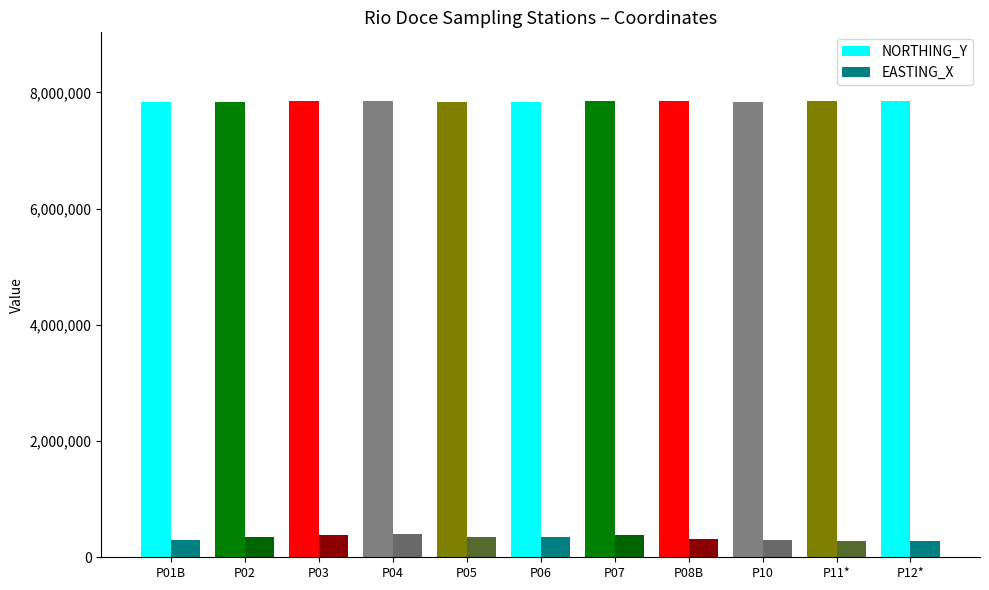

At P01B, list the series in order from smallest to largest.

EASTING_X, NORTHING_Y